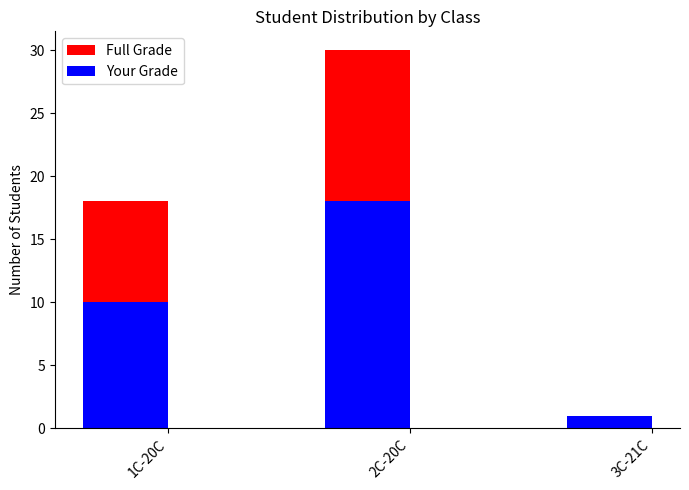

What is the difference between the Your Grade values at 1C-20C and 2C-20C?

8